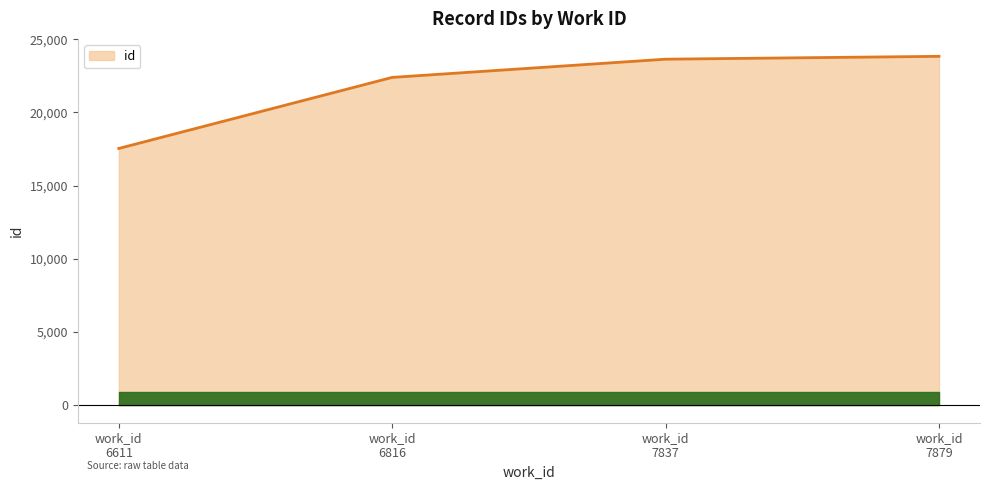

How many values are below 23638?

2